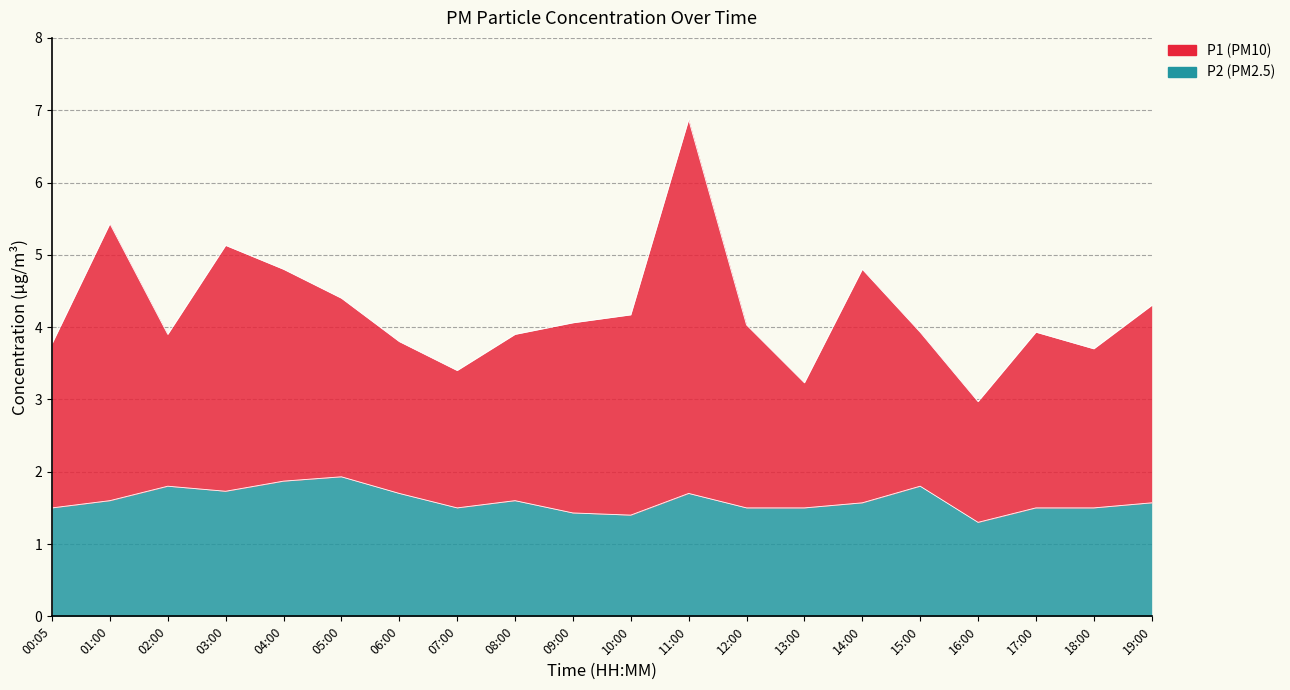

Reading left to right, list all the values displayed in this chart.

P1: 3.8	5.4	3.9	5.1	4.8	4.4	3.8	3.4	3.9	4.1	4.2	6.9	4.0	3.2	4.8	3.9	3.0	3.9	3.7	4.3
P2: 1.5	1.6	1.8	1.7	1.9	1.9	1.7	1.5	1.6	1.4	1.4	1.7	1.5	1.5	1.6	1.8	1.3	1.5	1.5	1.6